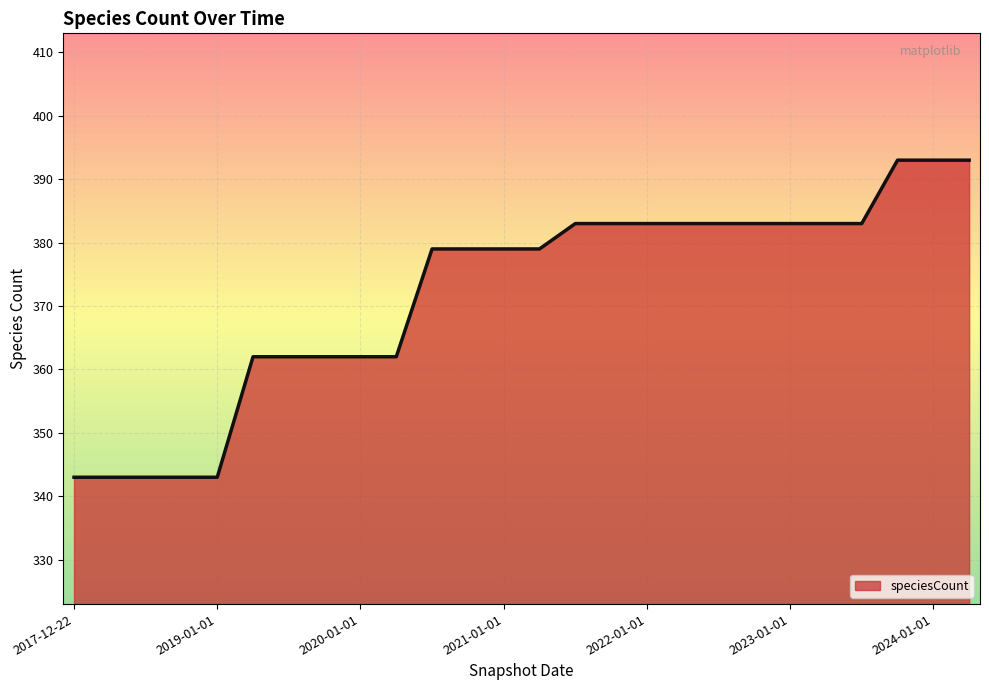

What is the smallest value displayed?

343